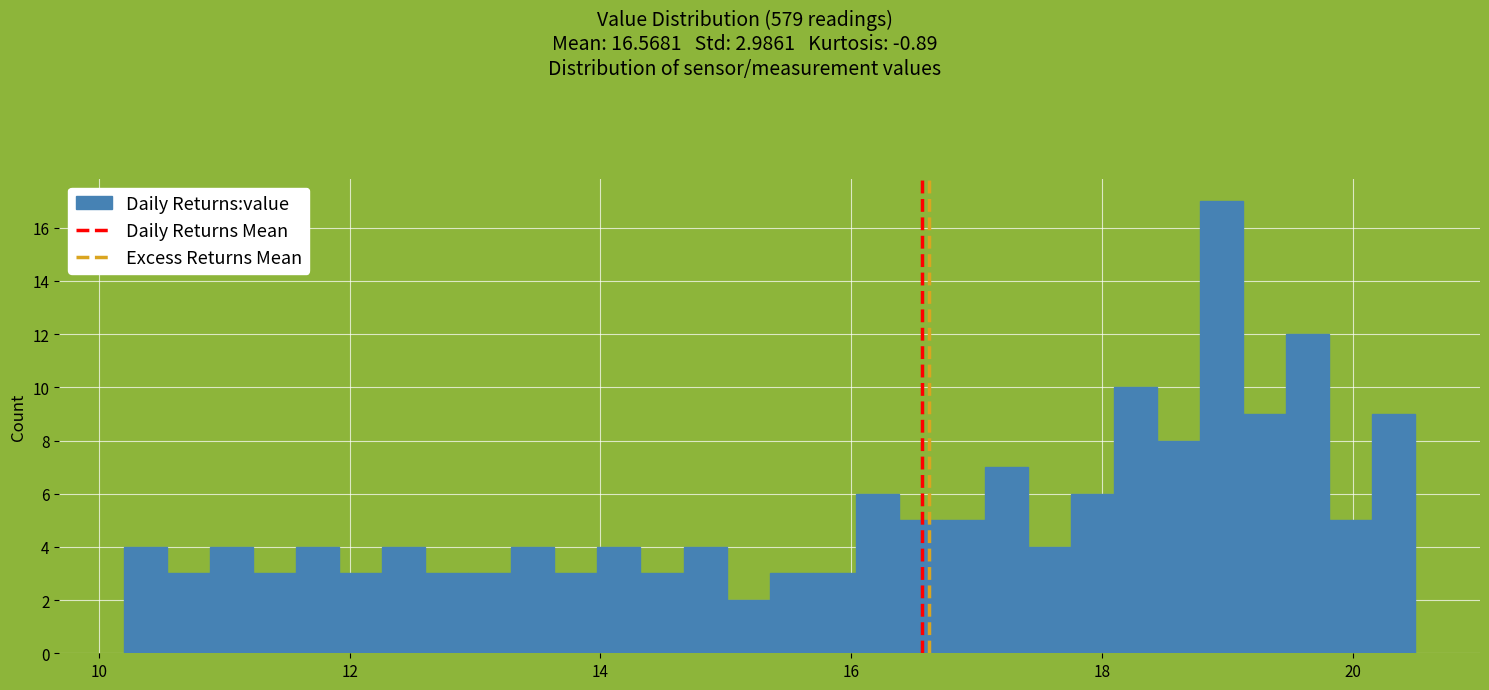

Around what value on the x-axis is the tallest bar? Give the approximate position of its centre, as read against the axis.

19.0